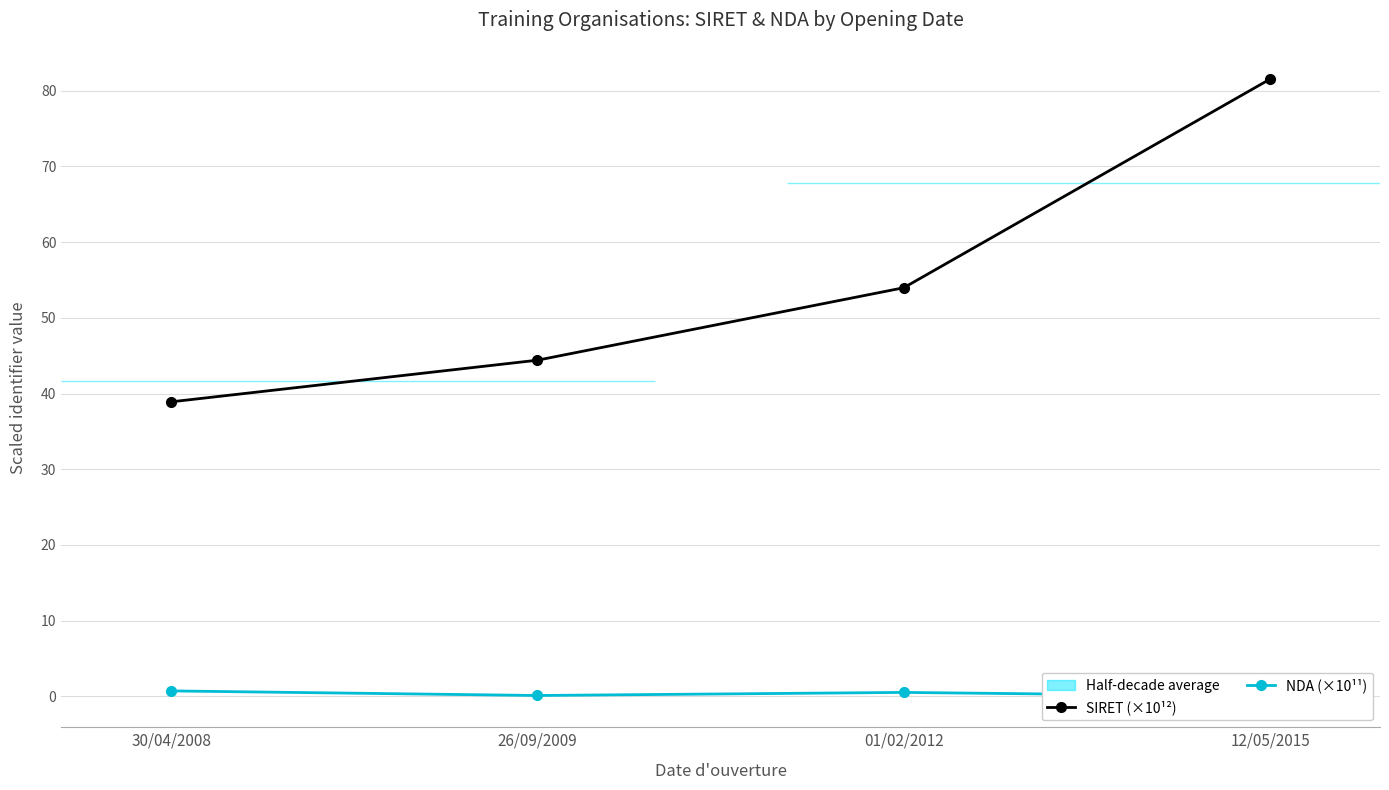

What position from the right is 30/04/2008?

4